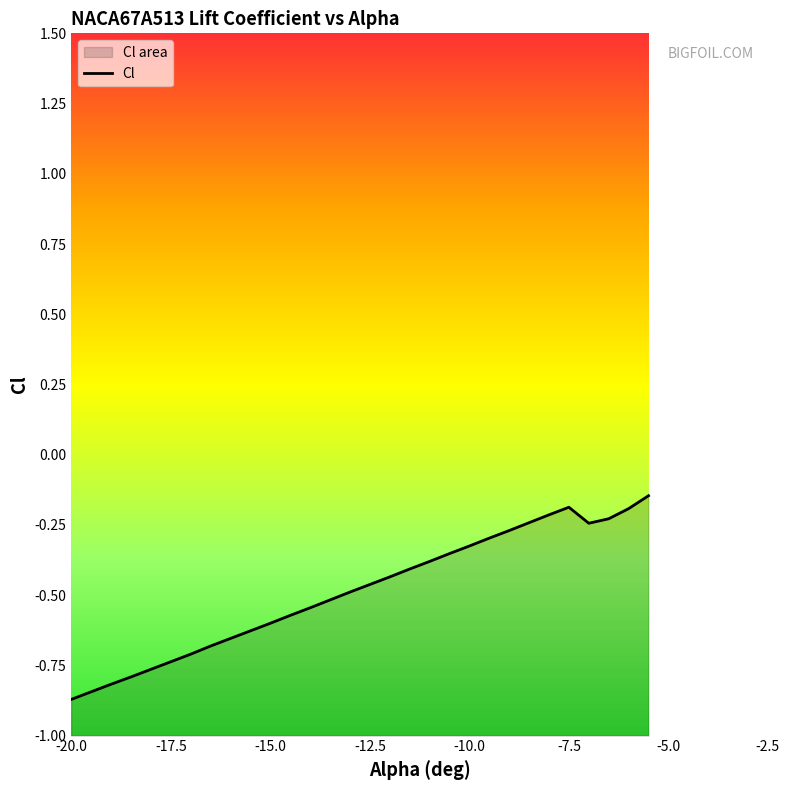

Rank the categories by value from lowest to highest.

-20, -19.5, -19, -18.5, -18, -17.5, -17, -16.5, -16, -15.5, -15, -14.5, -14, -13.5, -13, -12.5, -12, -11.5, -11, -10.5, -10, -9.5, -9, -7, -8.5, -6.5, -8, -6, -7.5, -5.5